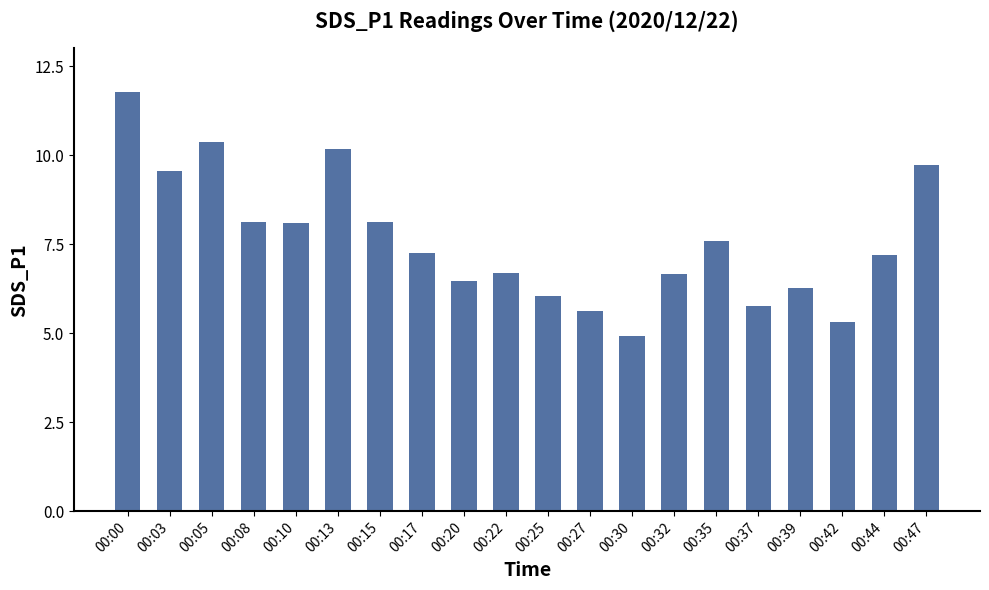

How many categories are shown in the chart?

20